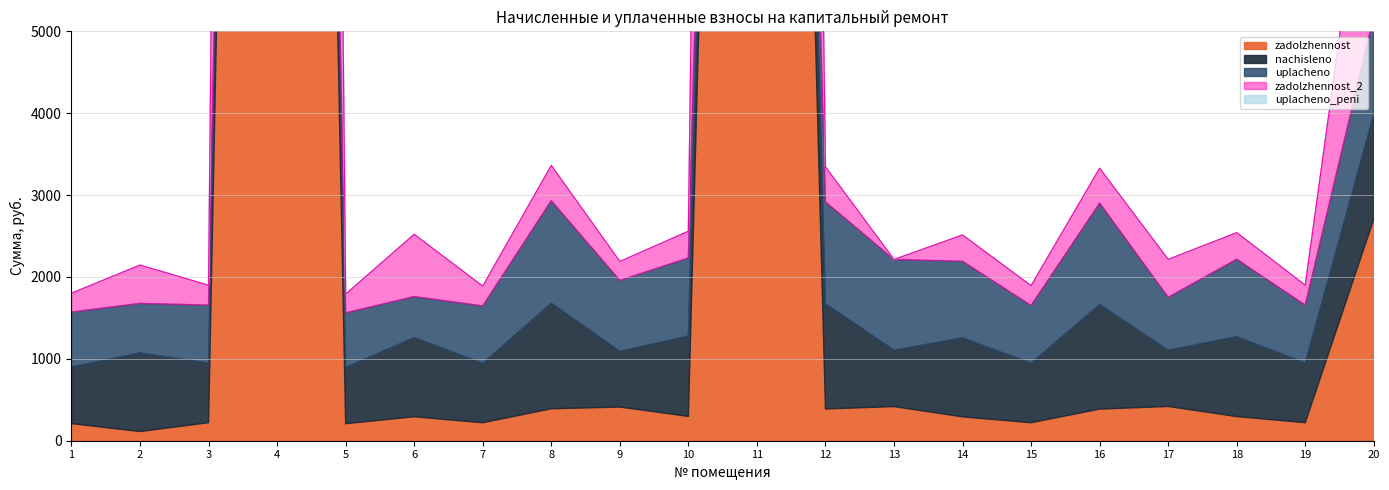

What is the sum of all nachisleno values?

18340.4